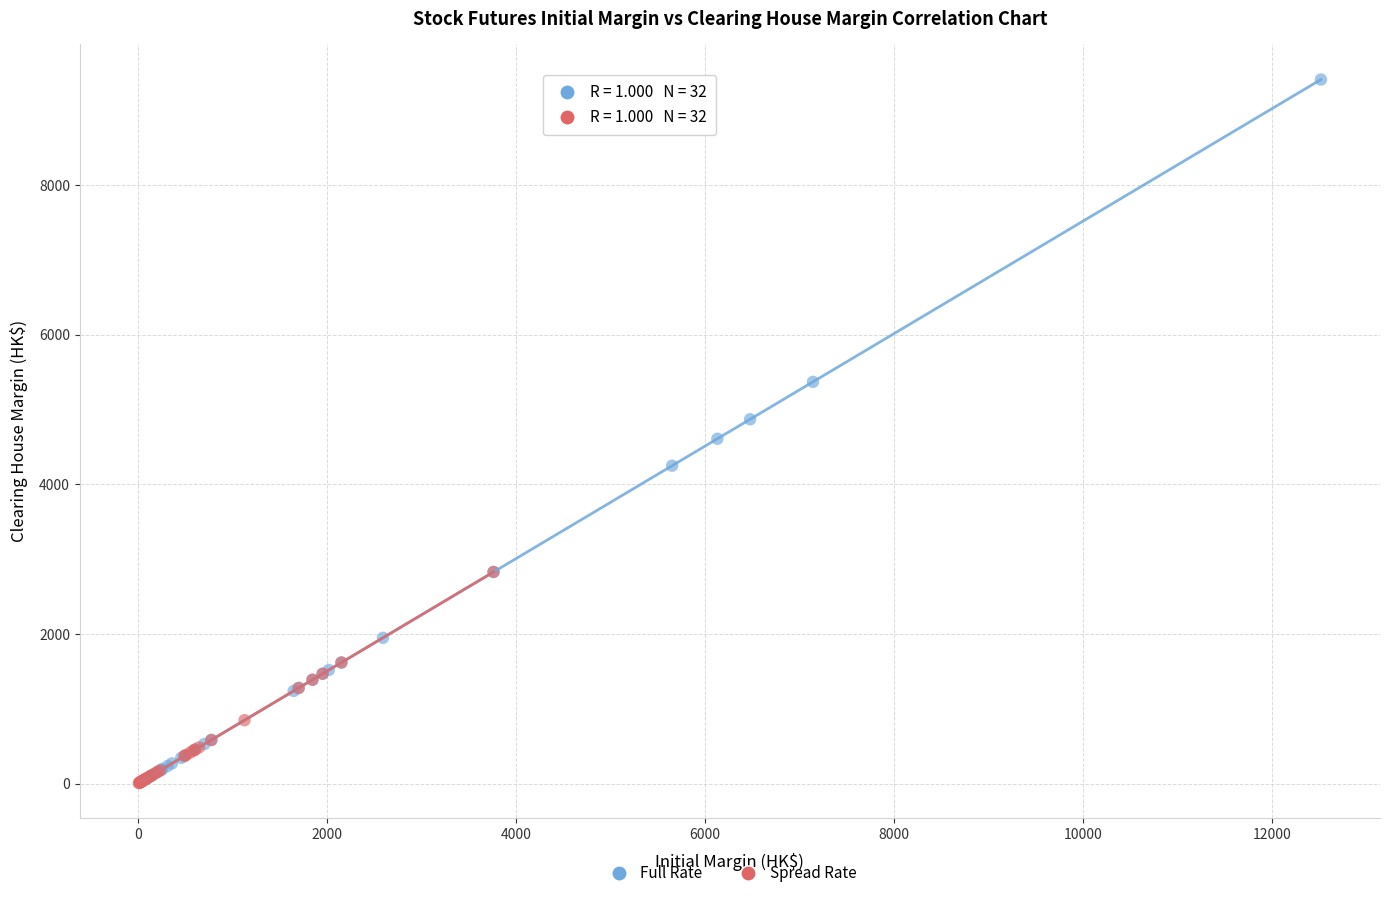

Which series has the largest Y range (max minus min)?

Full Rate